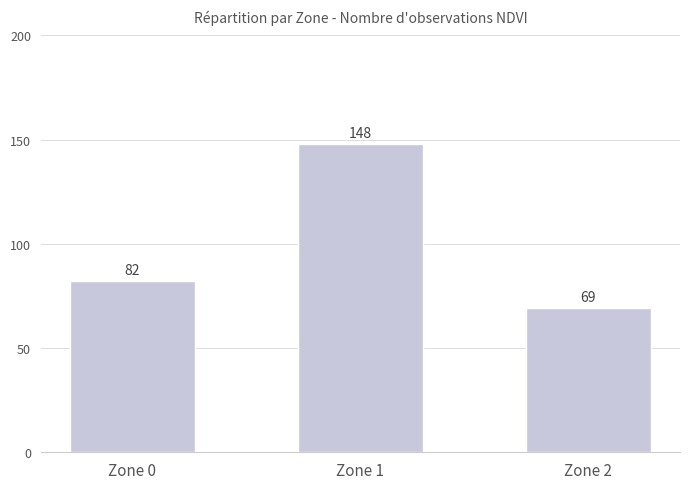

Which has a higher value, Zone 0 or Zone 2?

Zone 0